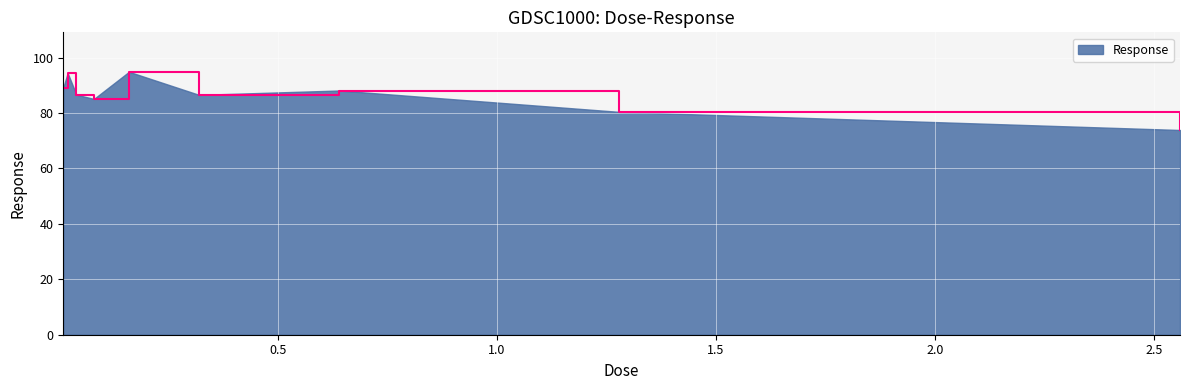

What is the difference between the maximum and minimum values?

21.0